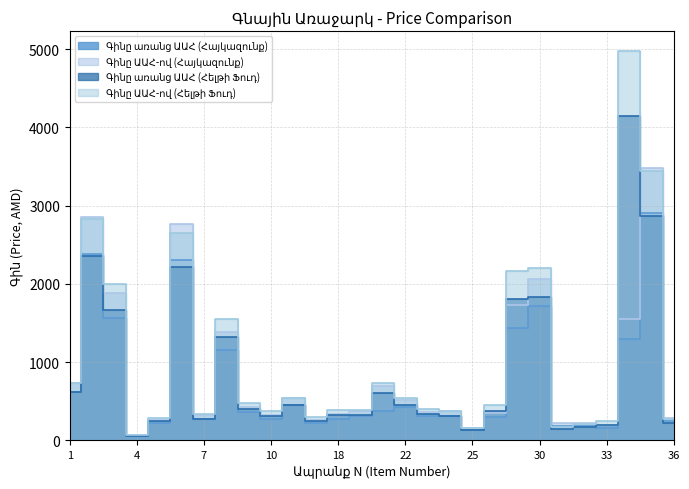

How many data points in Գինը ԱԱՀ-ով (Հայկազունք) are above 378?

13